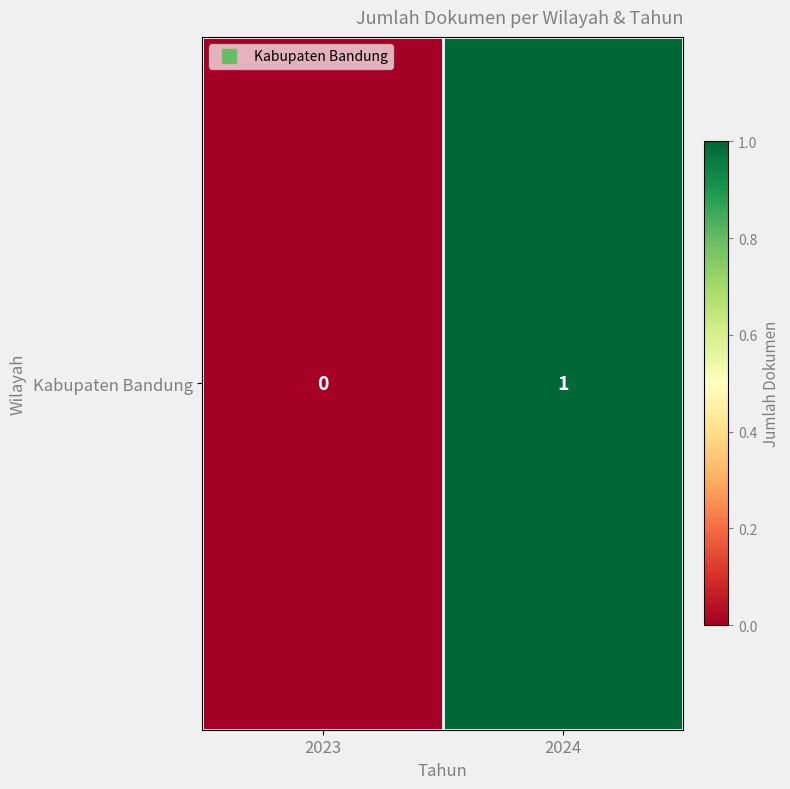

What is the maximum value shown in the chart?

1